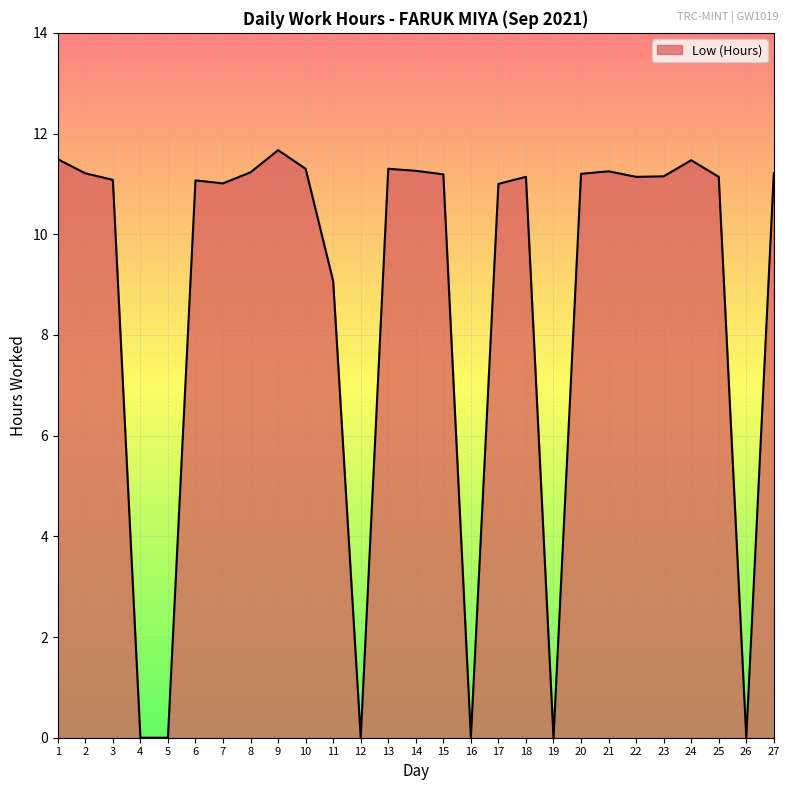

Count the number of data series in this chart.

1